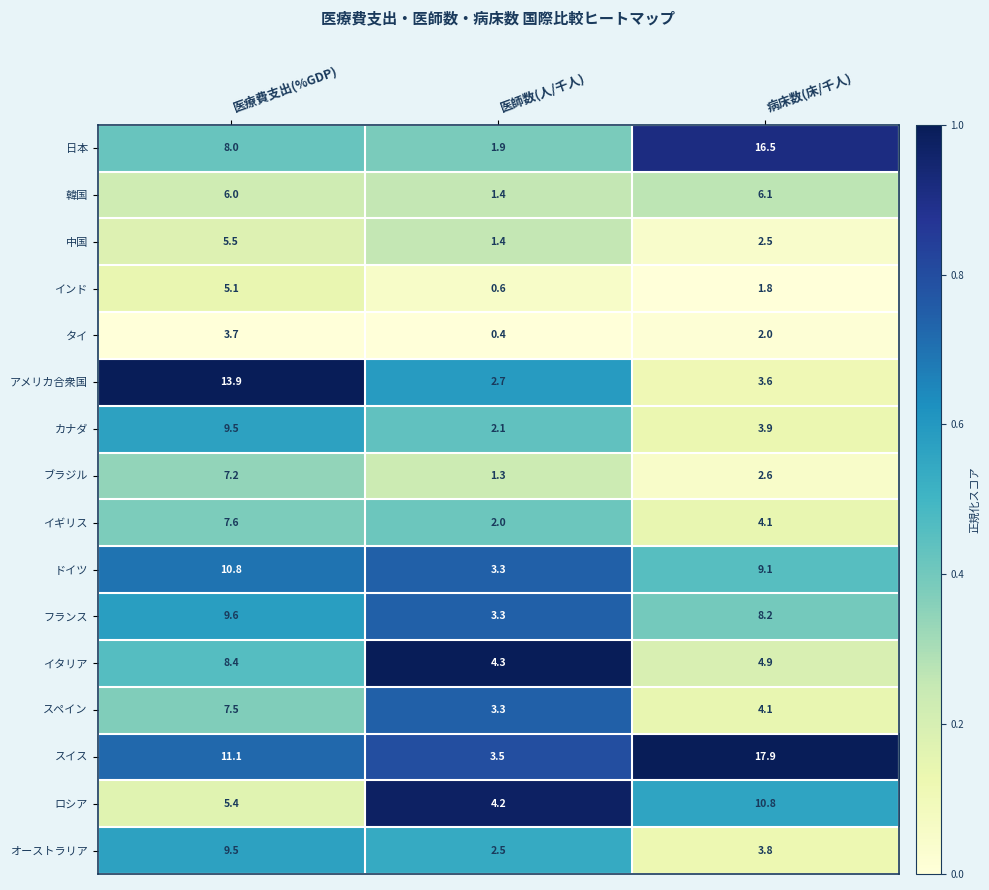

What is the minimum value for 韓国?

1.4